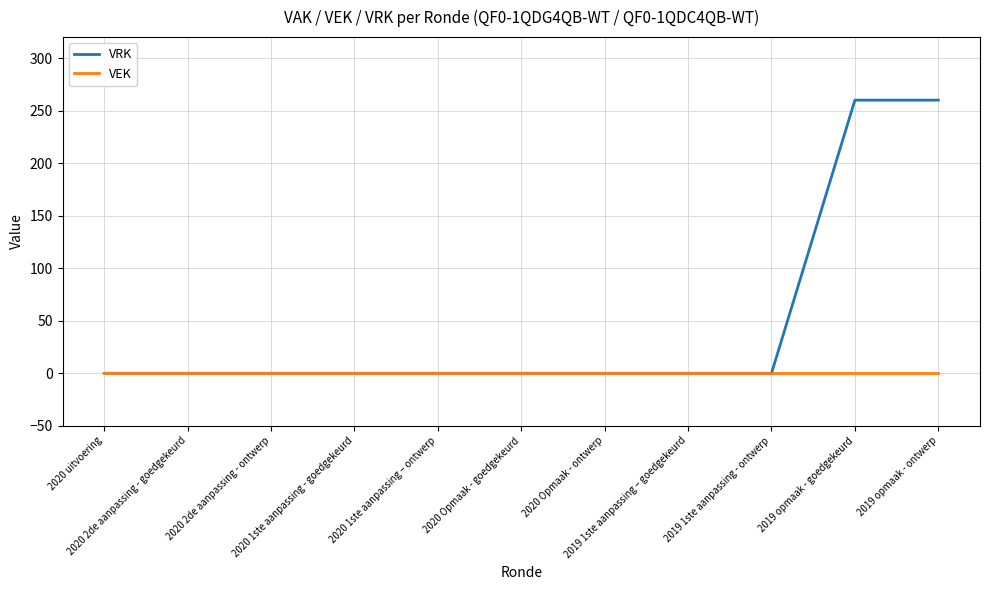

What is the average value of the VRK series?

47